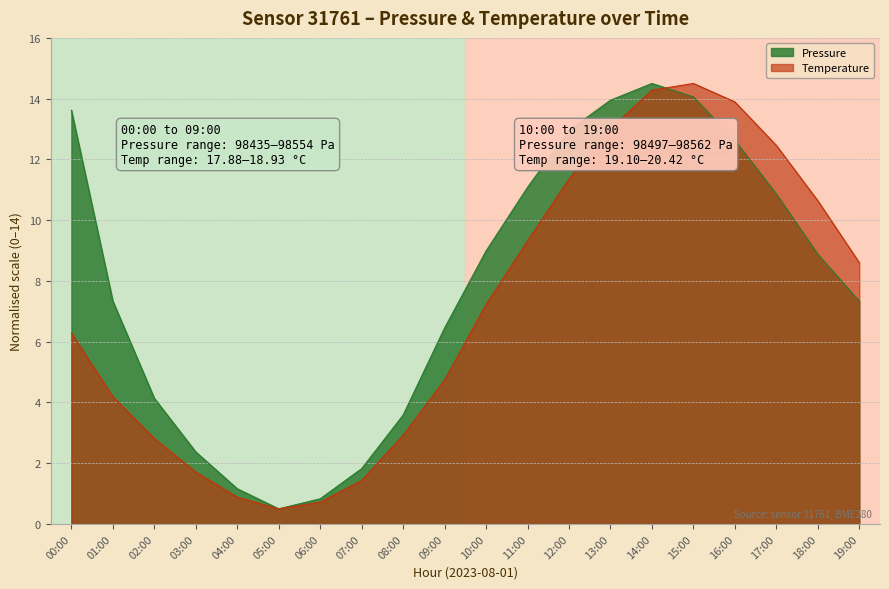

True or false: pressure and temperature intersect in this chart.

True